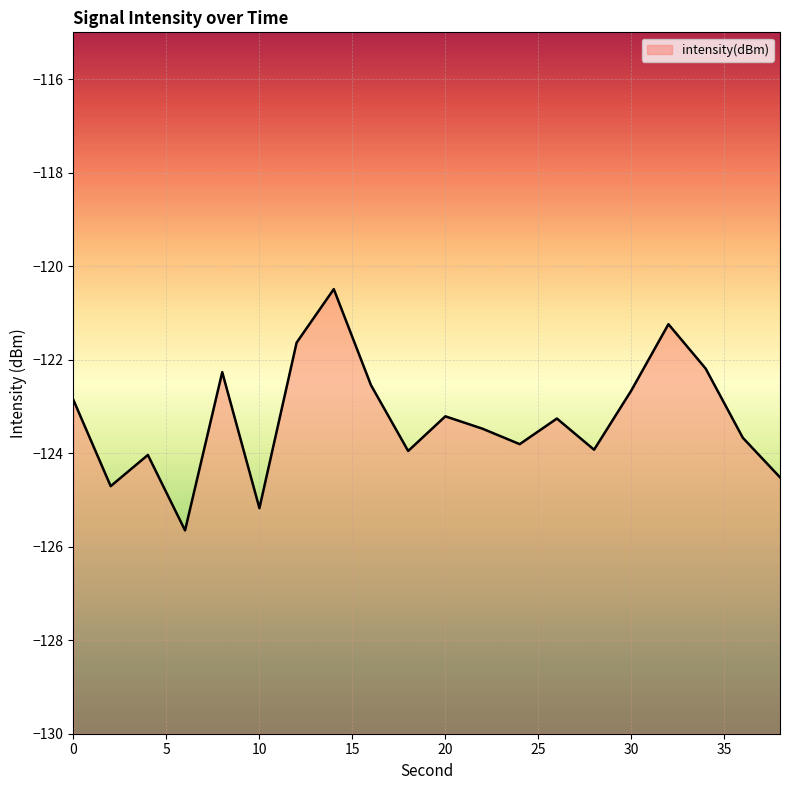

How many data points are less than -123?

12